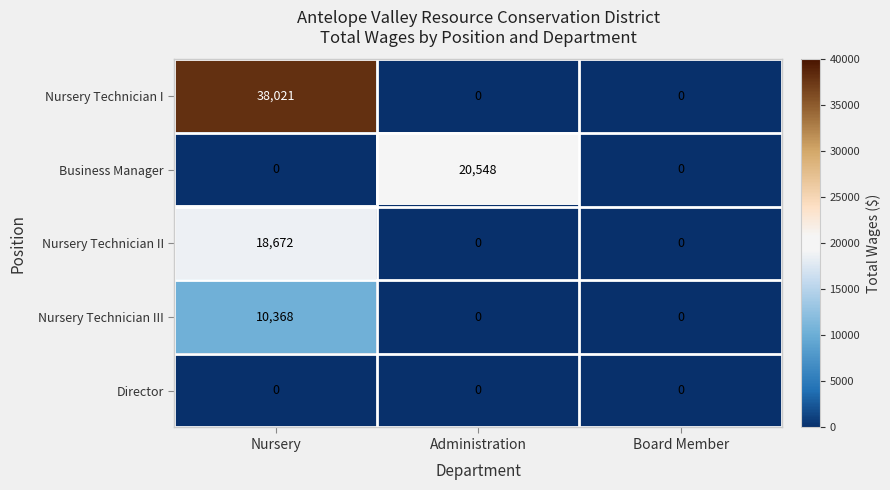

List the series in order of their peak value, highest first.

Nursery Technician I, Business Manager, Nursery Technician II, Nursery Technician III, Director